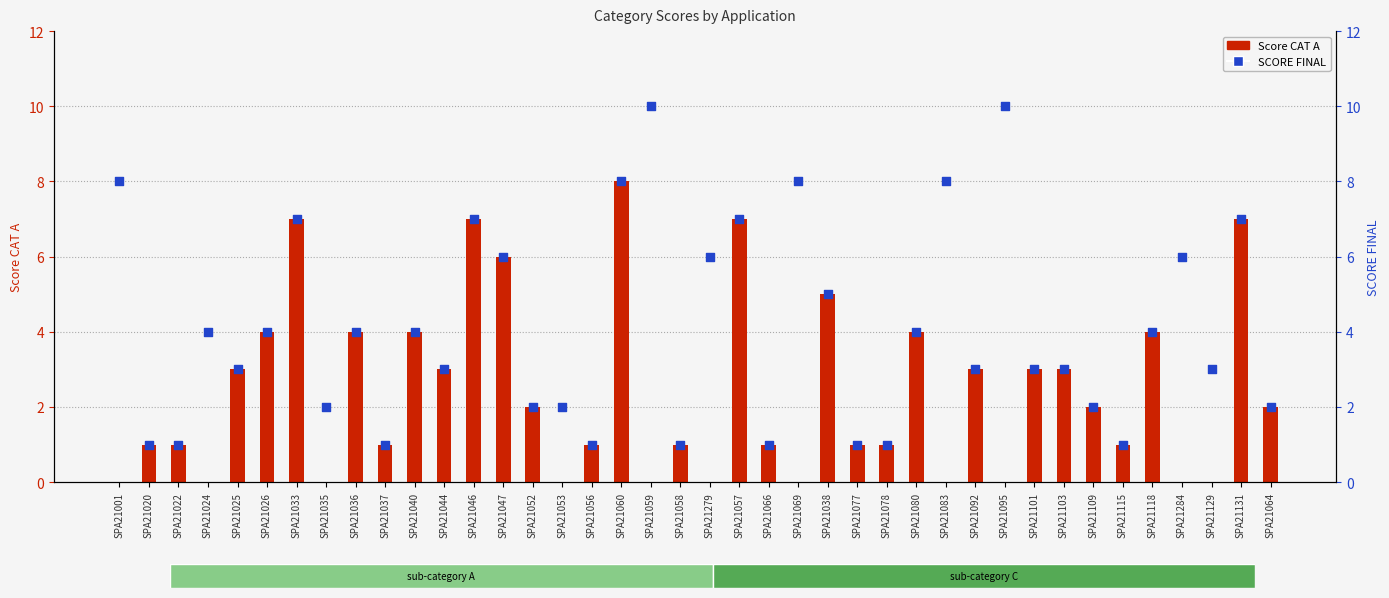

What is the total value across all series at SPA21033?

14